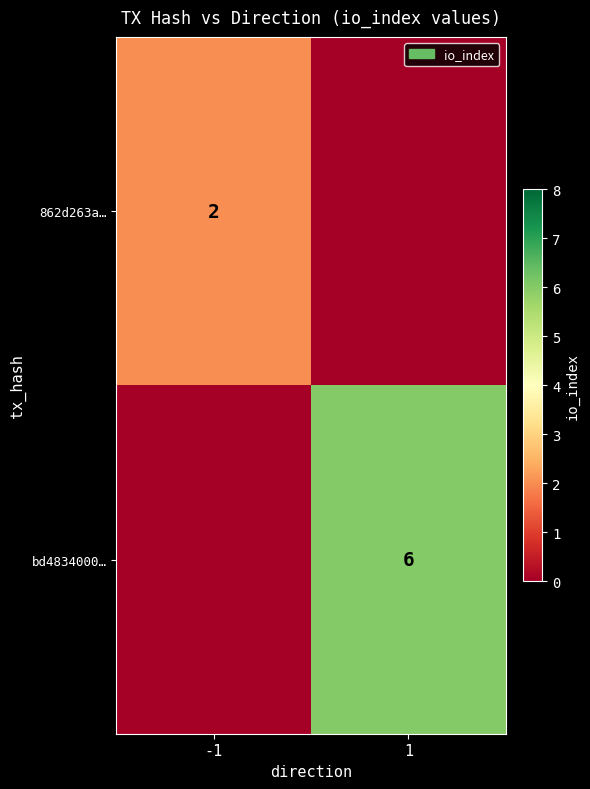

The value of bd4834000… at 1 is 3. True or false?

False